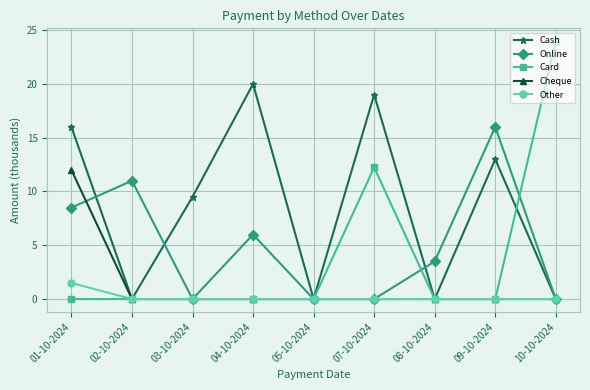

What is the total value across all series at 02-10-2024?

11.0